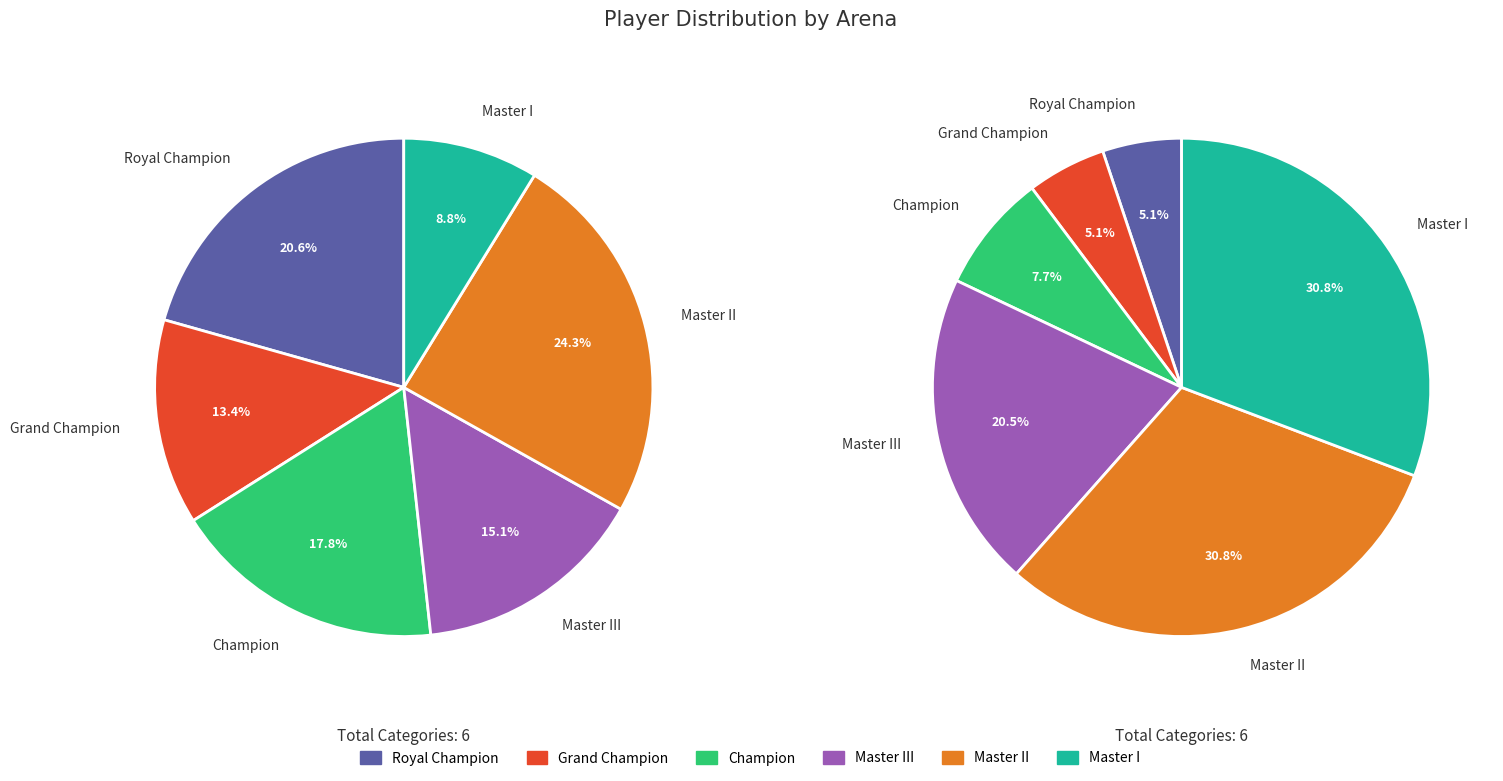

What percentage is the Champion slice, to the nearest percent?

8%